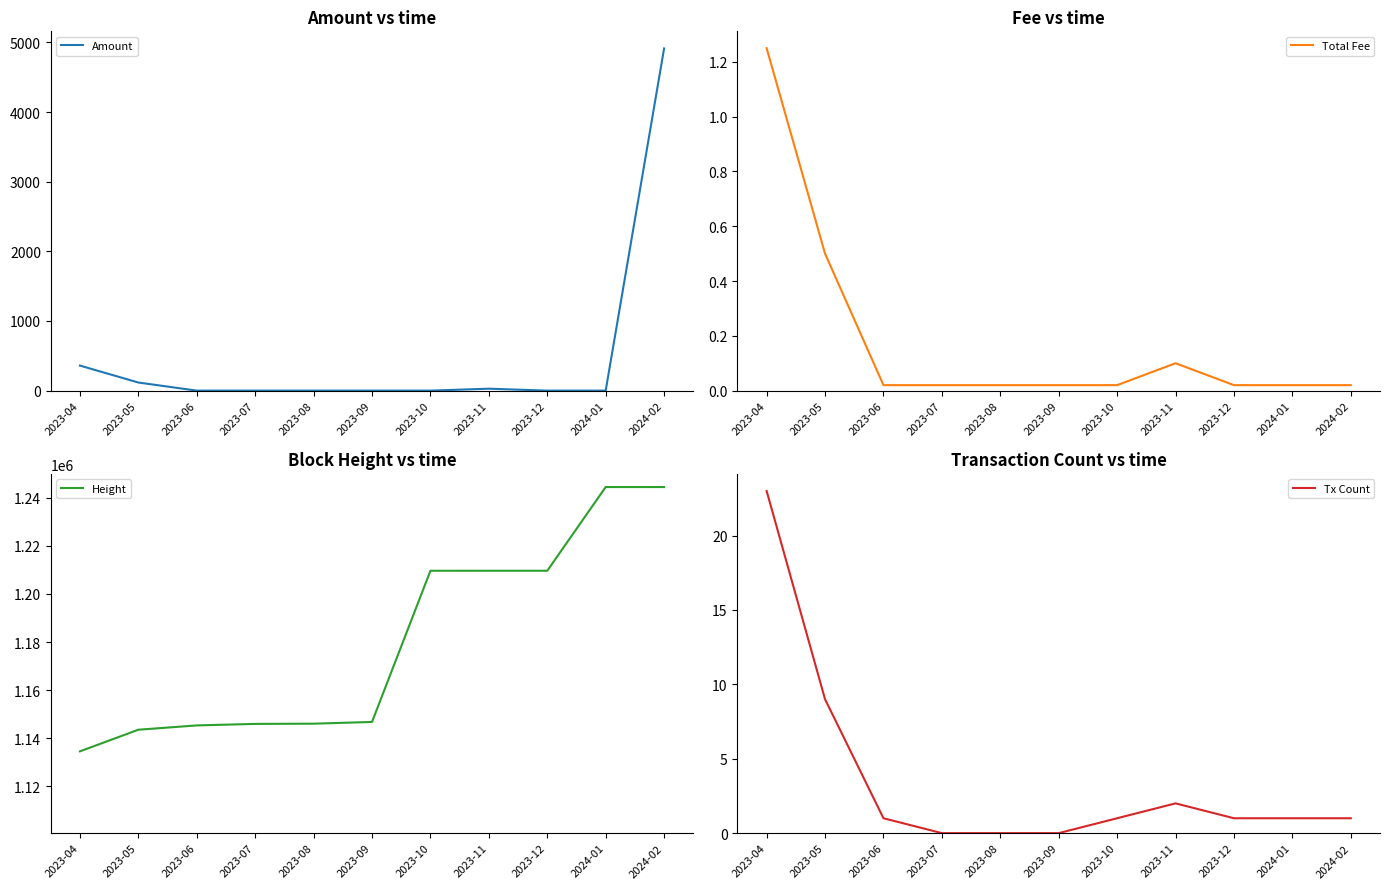

Reading left to right, list all the values displayed in this chart.

Amount: 359.5	116.3	0.0	0.0	0.0	0.0	0.0	27.8	0.0	0.0	4913.6
Total Fee: 1.2	0.5	0.0	0.0	0.0	0.0	0.0	0.1	0.0	0.0	0.0
Height: 1134500.0	1143496.0	1145289.0	1145919.0	1146013.0	1146733.0	1209647.0	1209653.0	1209657.0	1244486.0	1244487.0
Tx Count: 23.0	9.0	1.0	0.0	0.0	0.0	1.0	2.0	1.0	1.0	1.0